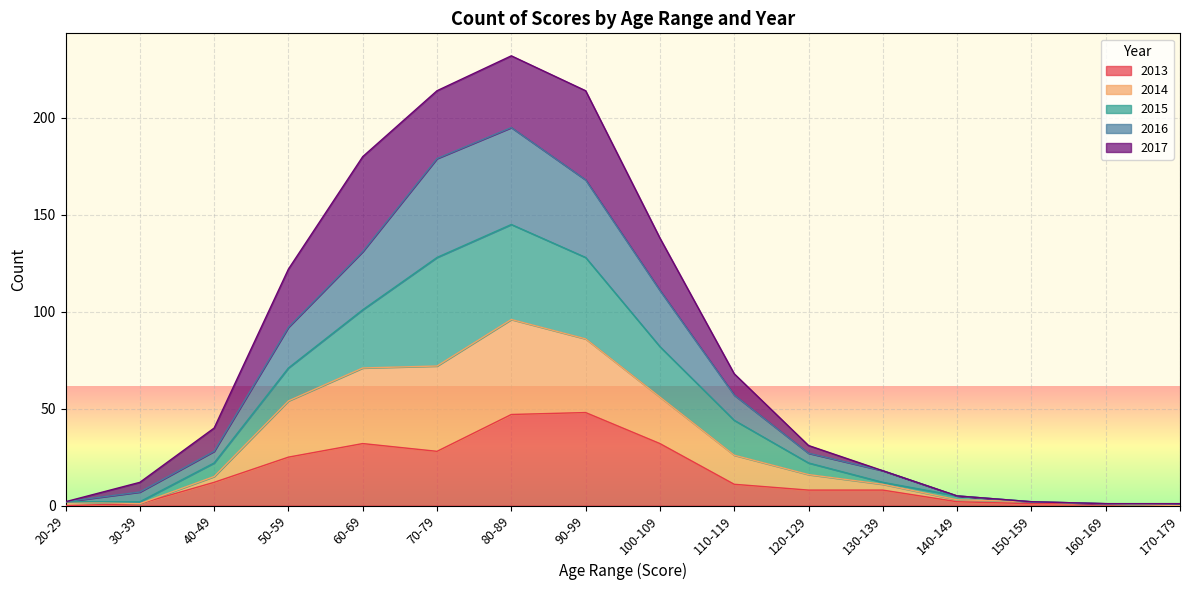

Count the number of categories in the chart.

16